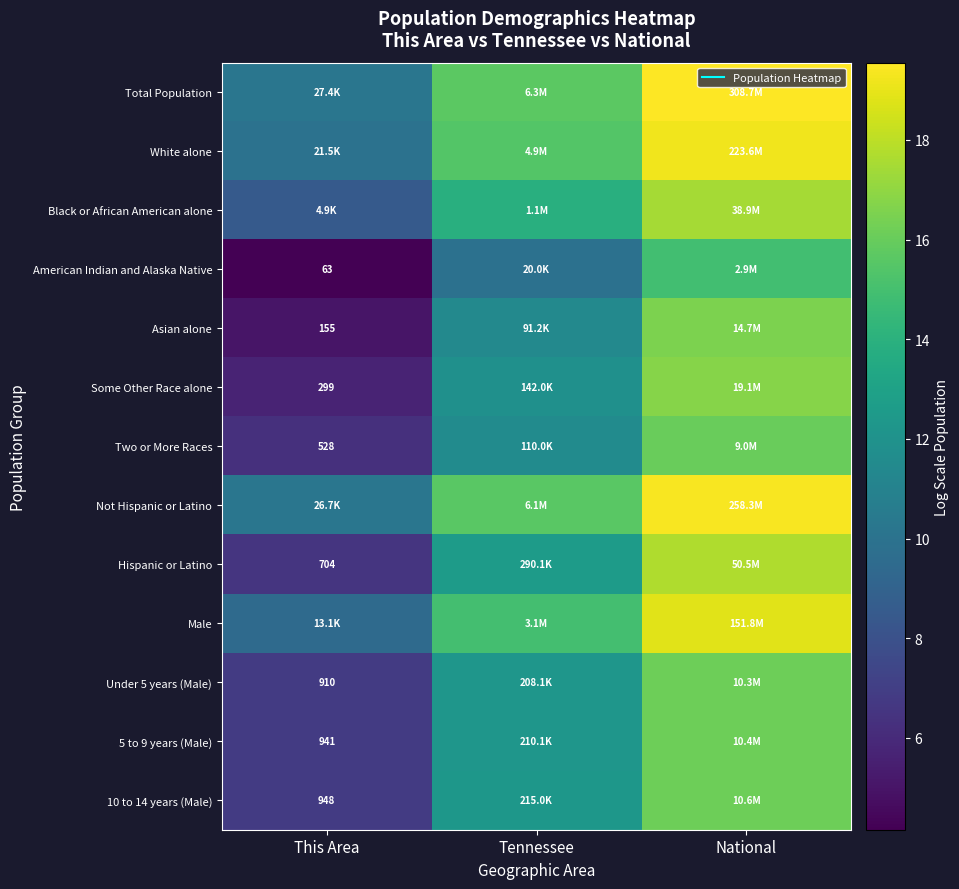

What is the minimum value shown in the chart?

4.2